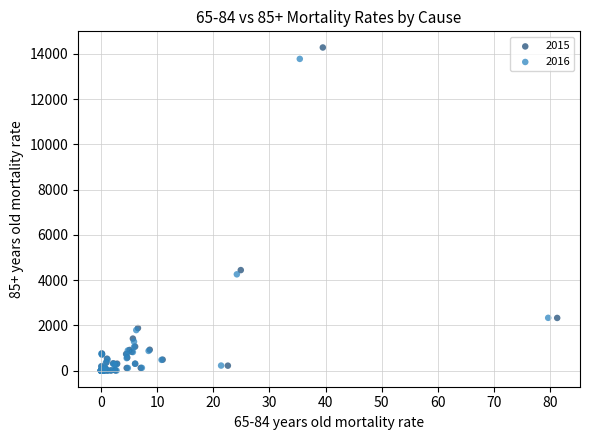

What are all the series names shown in the legend?

2015, 2016